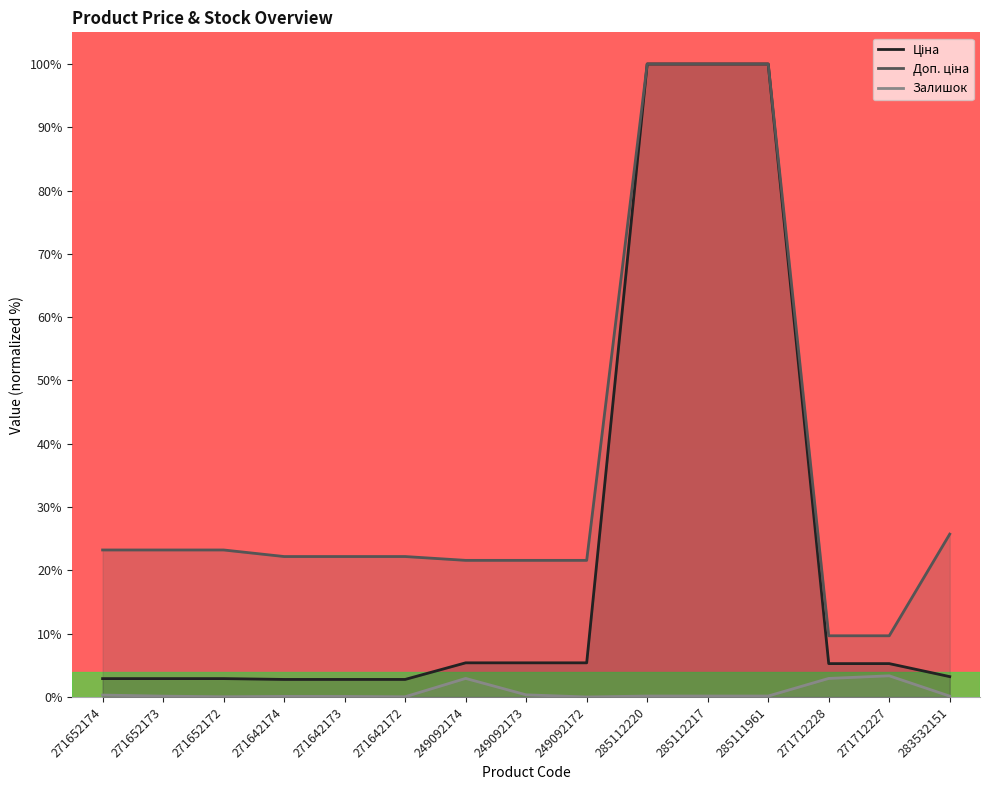

Which series changed the most between 249092174 and 283532151?

Доп. ціна